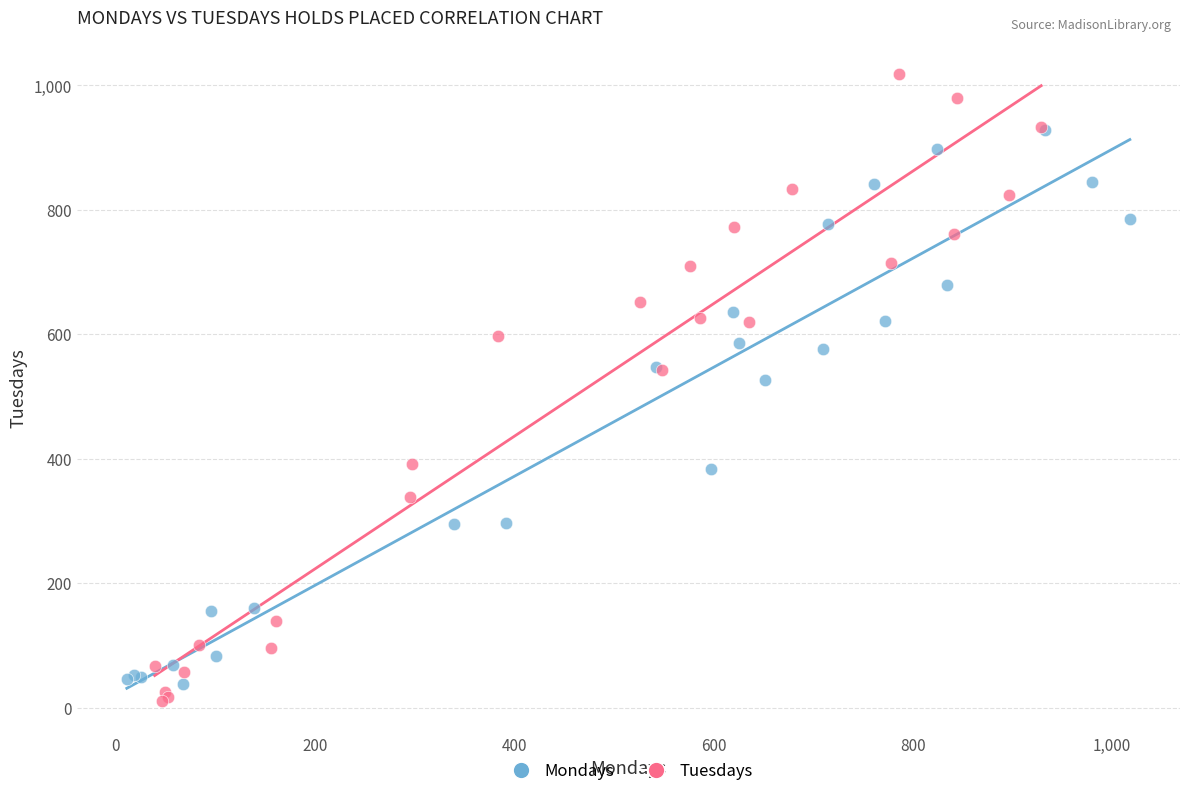

Which series contains the highest Y value?

Tuesdays